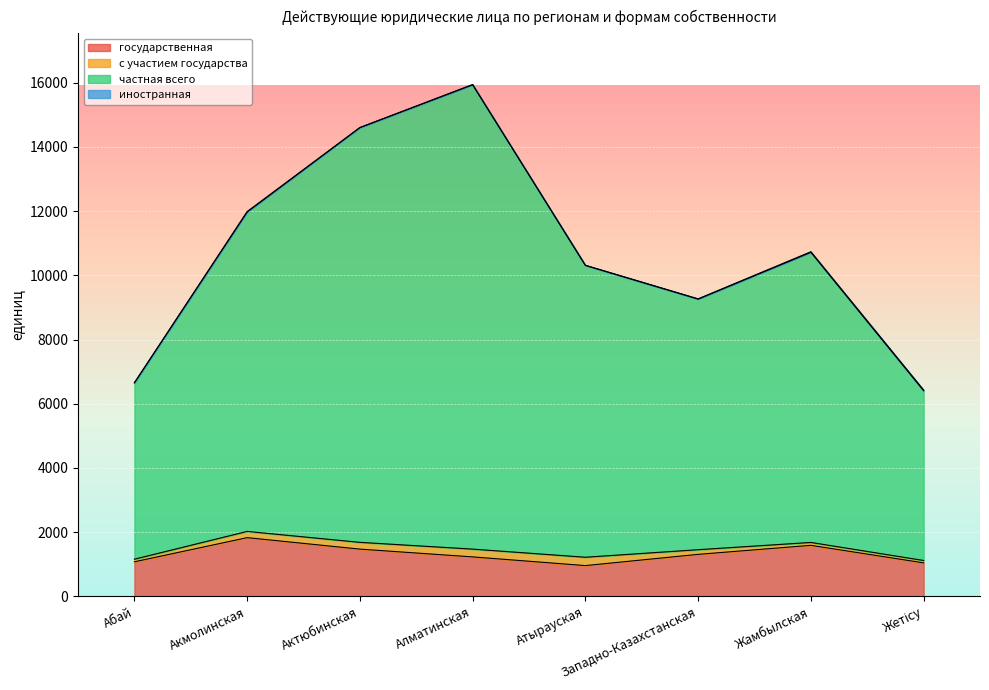

How many values in the государственная series exceed 1310?

3